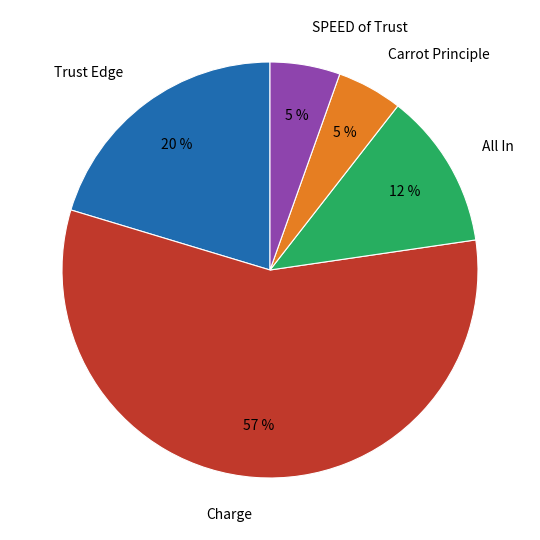

True or false: All In accounts for 12% of the total.

True